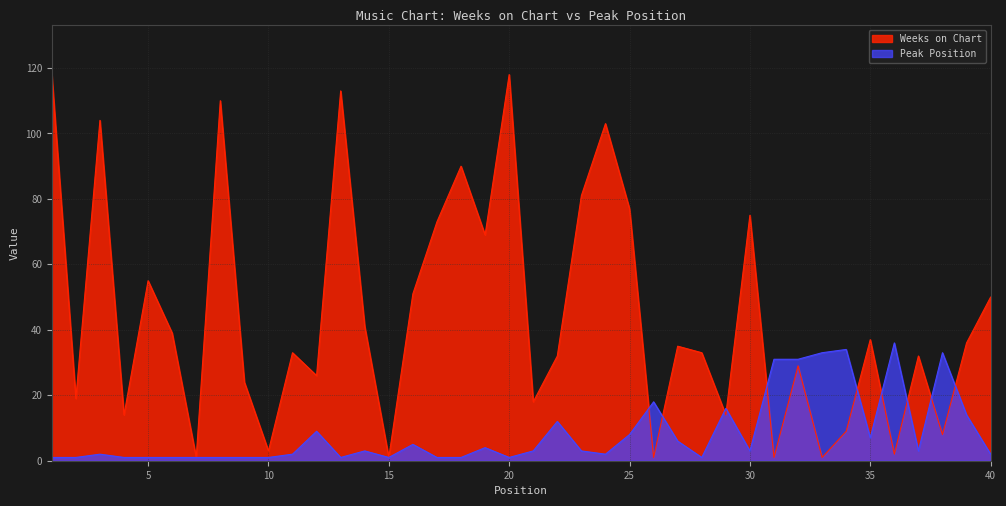

Reading left to right, transcribe all the data shown in this chart.

Weeks on Chart: 118	19	104	14	55	39	1	110	24	3	33	26	113	41	1	51	73	90	69	118	18	32	81	103	77	1	35	33	14	75	1	29	1	9	37	2	32	8	36	50
Peak Position: 1	1	2	1	1	1	1	1	1	1	2	9	1	3	1	5	1	1	4	1	3	12	3	2	8	18	6	1	16	3	31	31	33	34	7	36	3	33	14	2